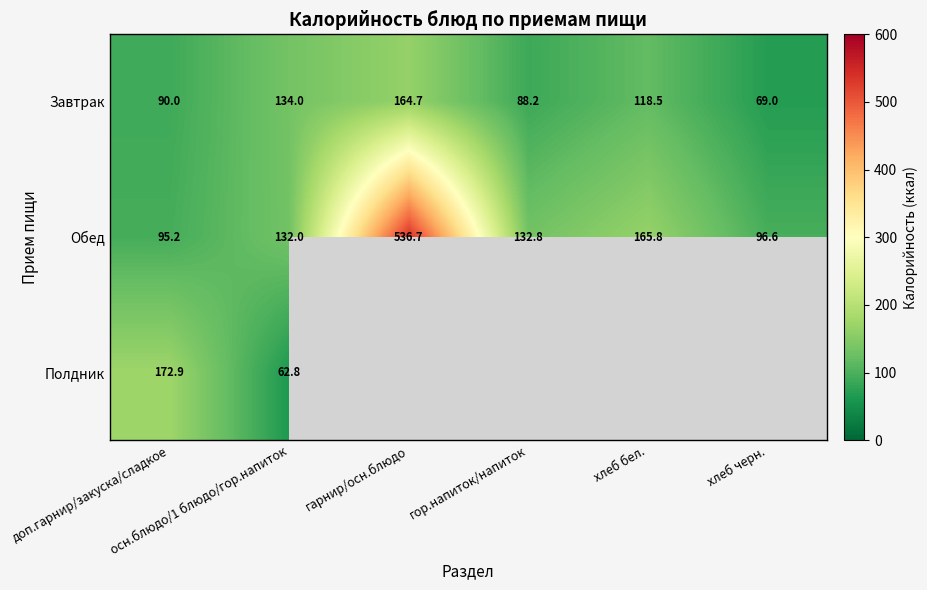

What is the sum of all Обед values?

1159.1